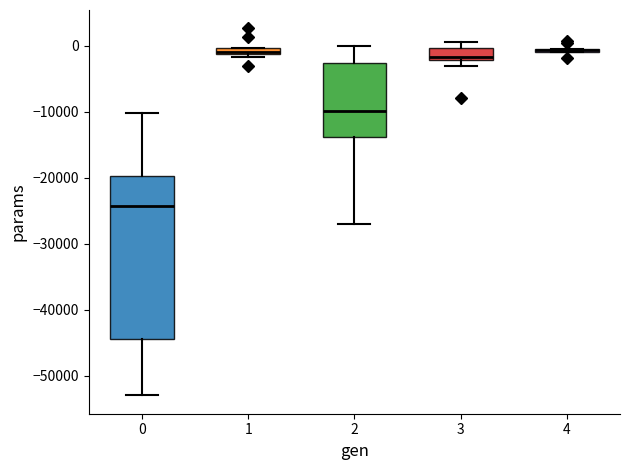

Comparing the boxes themselves (not the whiskers), which one is the tallest?

0